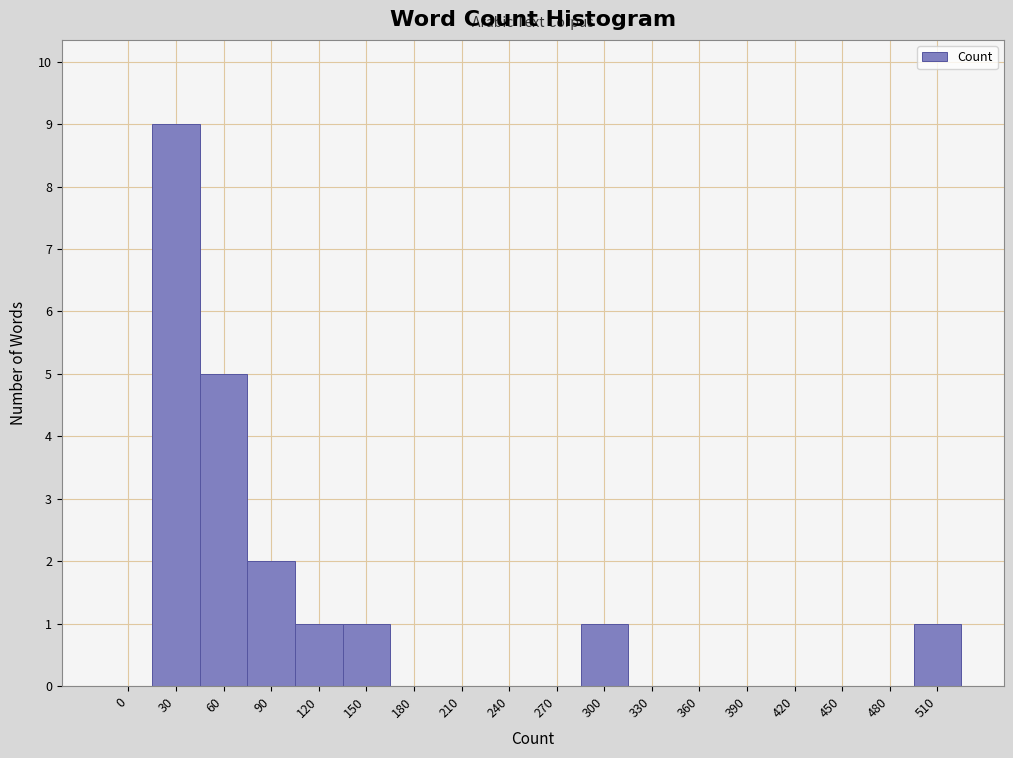

Reading left to right, transcribe all the data shown in this chart.

0=0	30=9	60=5	90=2	120=1	150=1	180=0	210=0	240=0	270=0	300=1	330=0	360=0	390=0	420=0	450=0	480=0	510=1